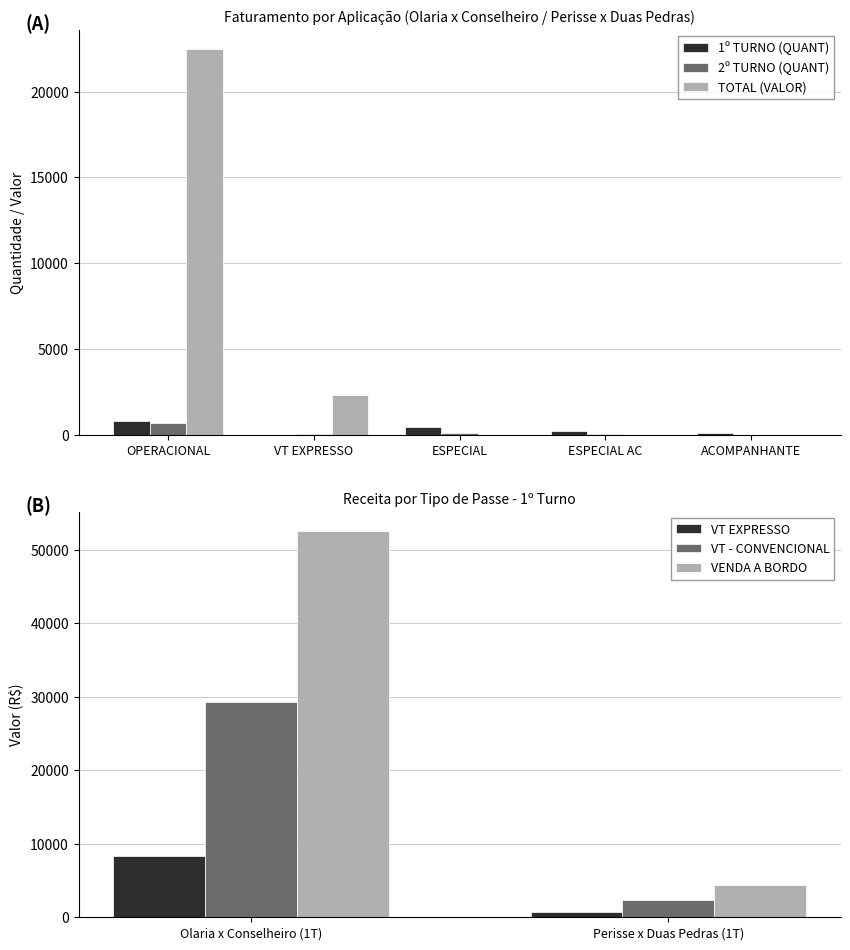

At which label is TOTAL (VALOR) closest to 11243?

VT EXPRESSO